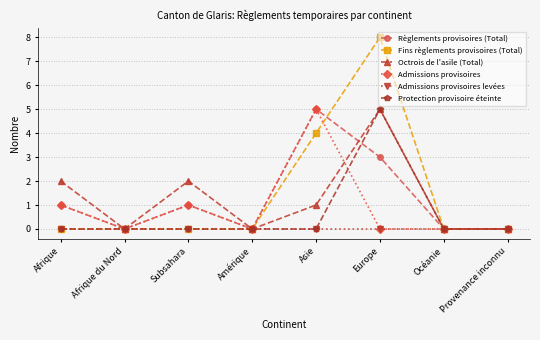

How many distinct data groups are displayed?

6